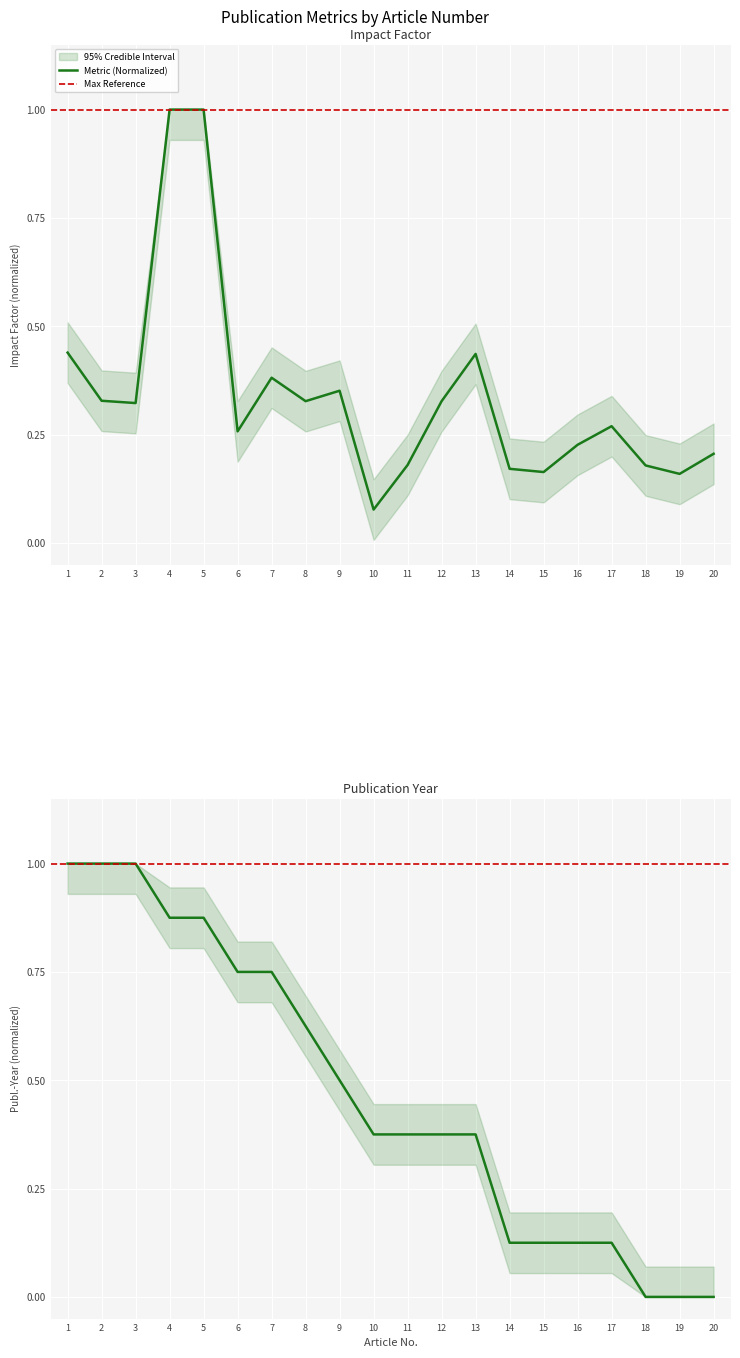

Which series ends up on top after the final intersection of Publ.-Year and Impact-Factor?

Impact-Factor